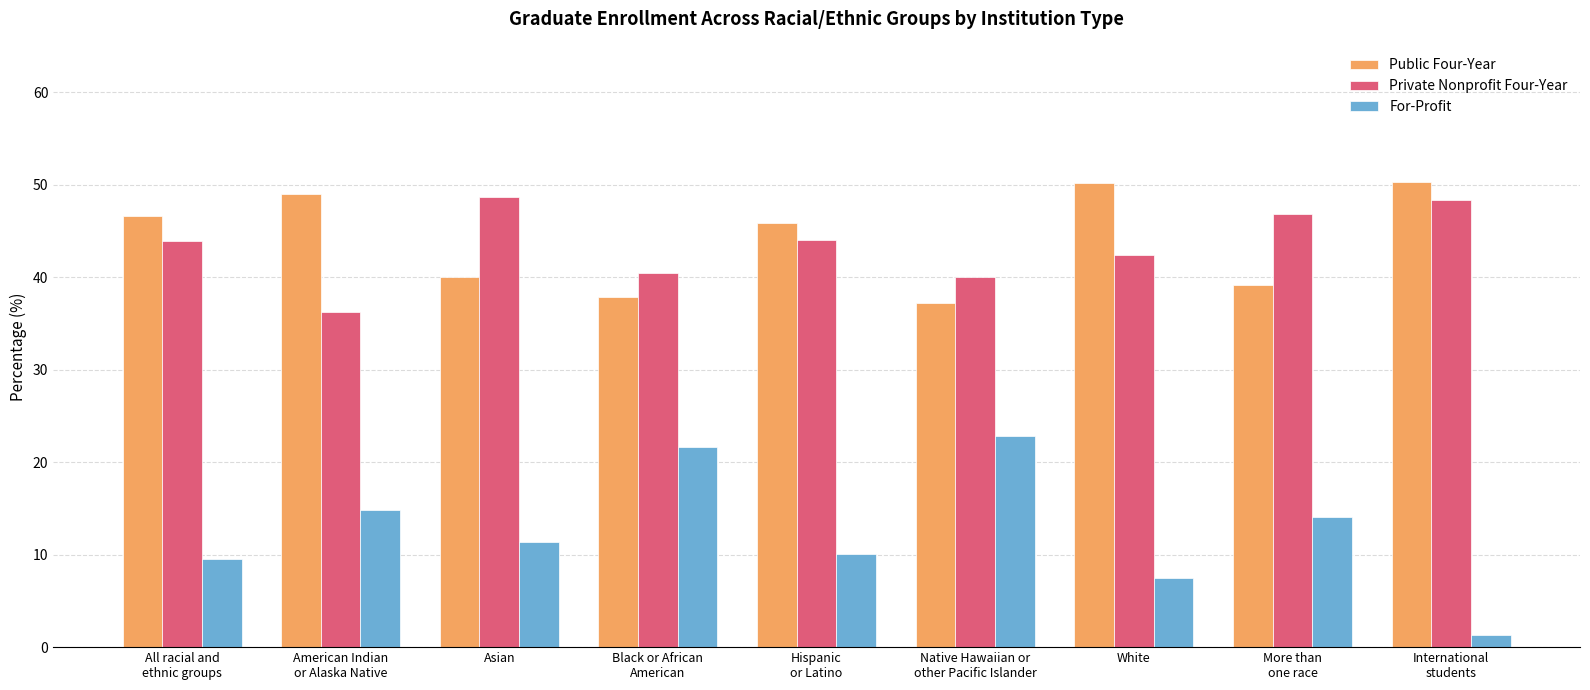

At how many categories does at least one series exceed 41?

7